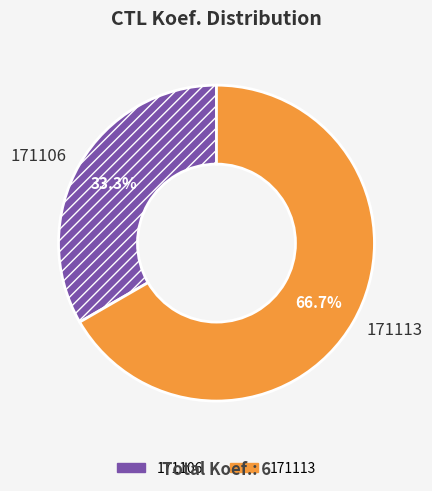

What percentage is the 171113 slice, to the nearest percent?

67%